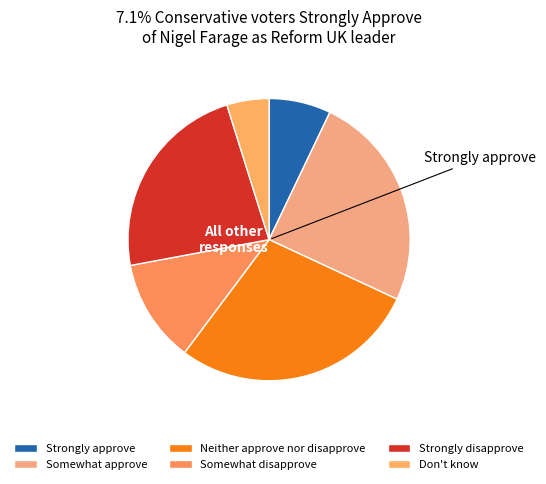

To the nearest percent, what portion does Neither approve nor disapprove represent?

28%